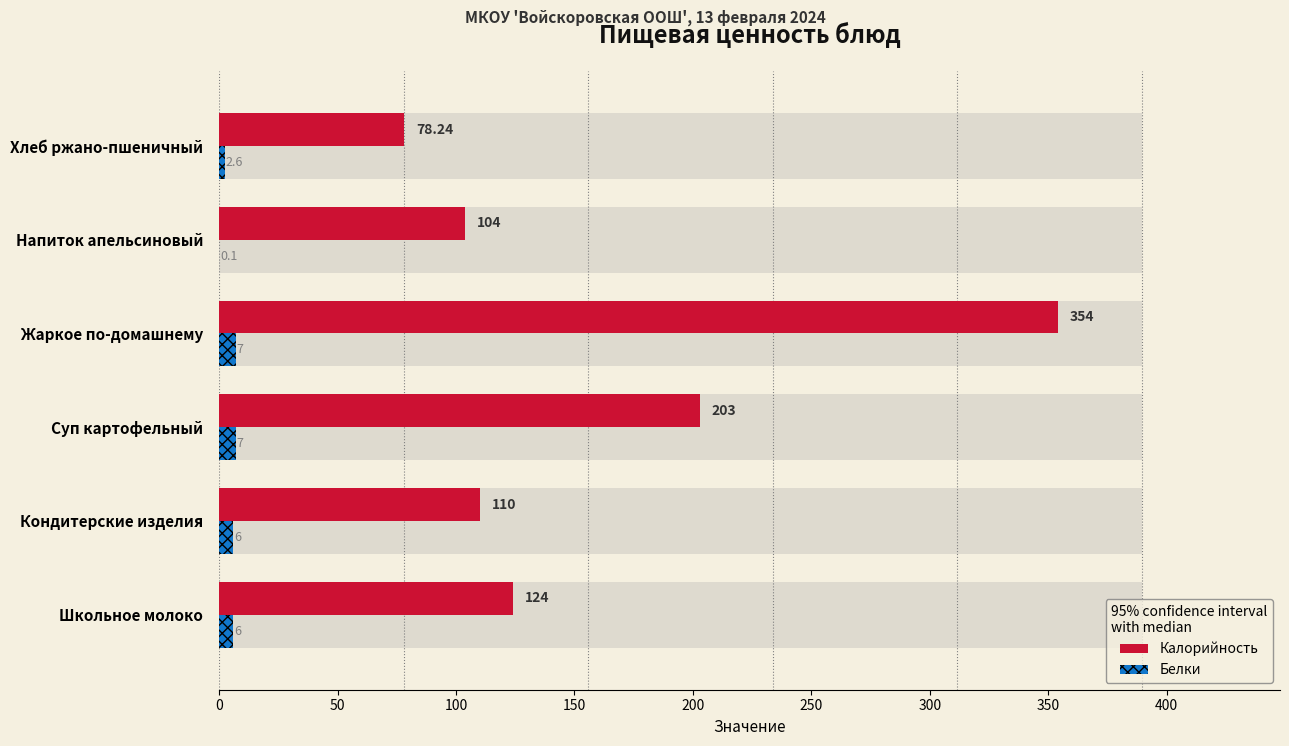

List the series in order of their peak value, highest first.

Калорийность, Белки